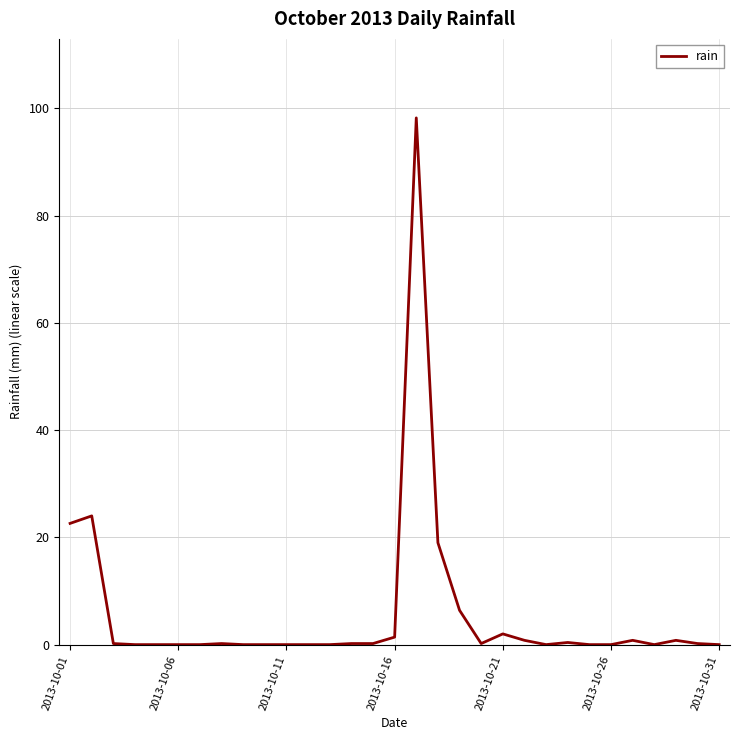

What is the greatest value displayed?

98.2